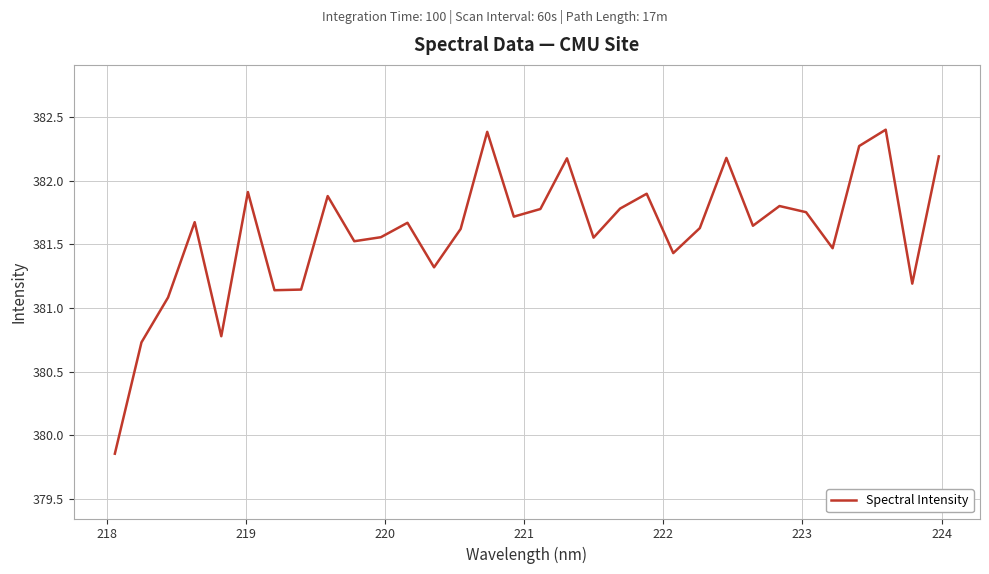

What is the maximum value shown in the chart?

382.4